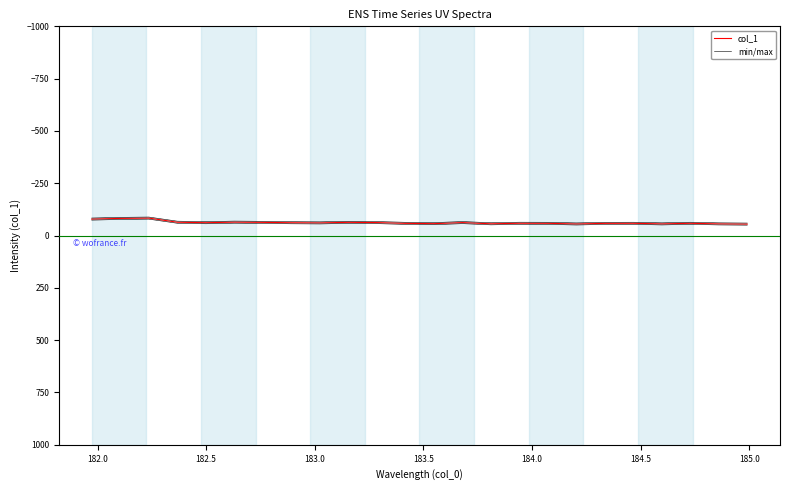

True or false: col_1 and min/max intersect in this chart.

False